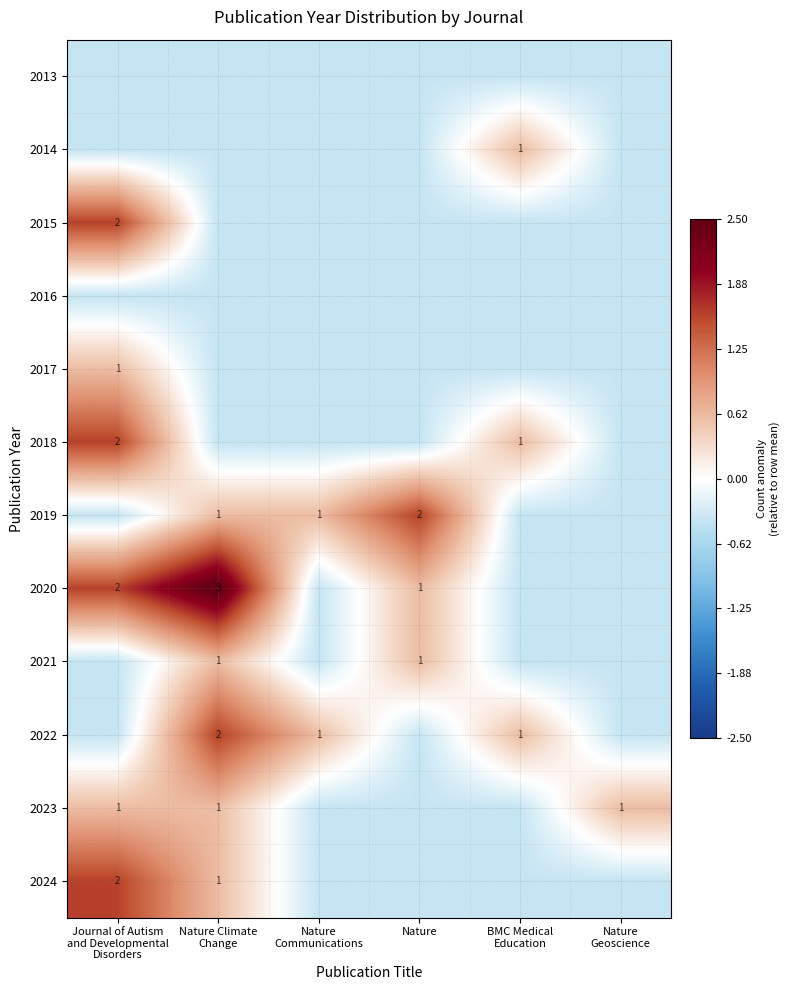

Between BMC Medical
Education and Nature
Communications, which is larger?

BMC Medical
Education